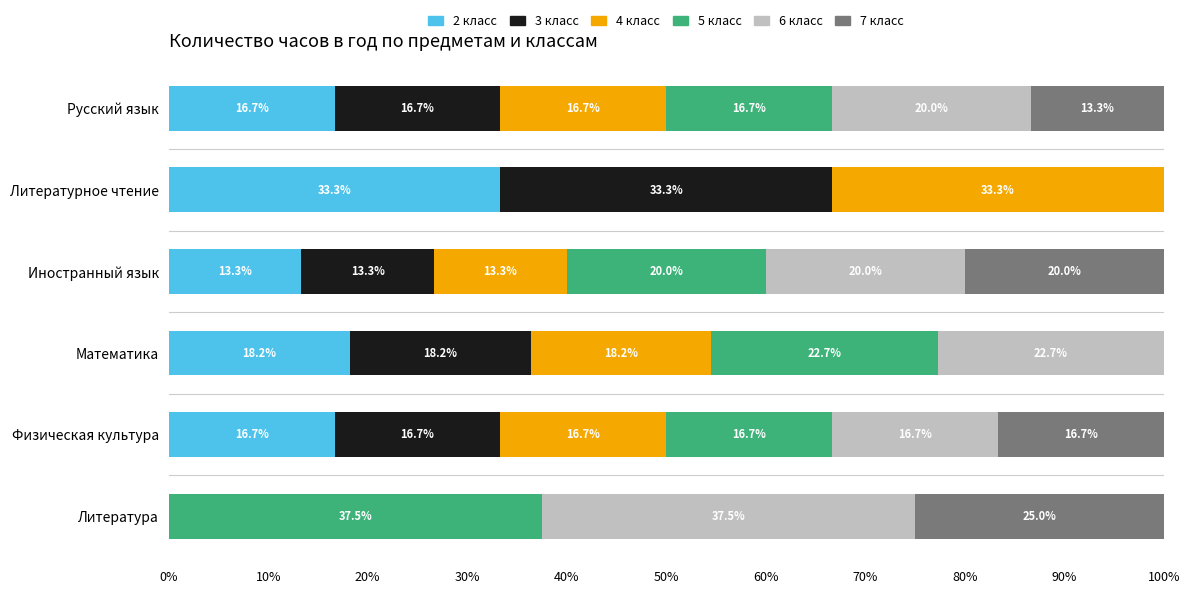

Is it true that 2 класс equals 23.2 at Иностранный язык?

False